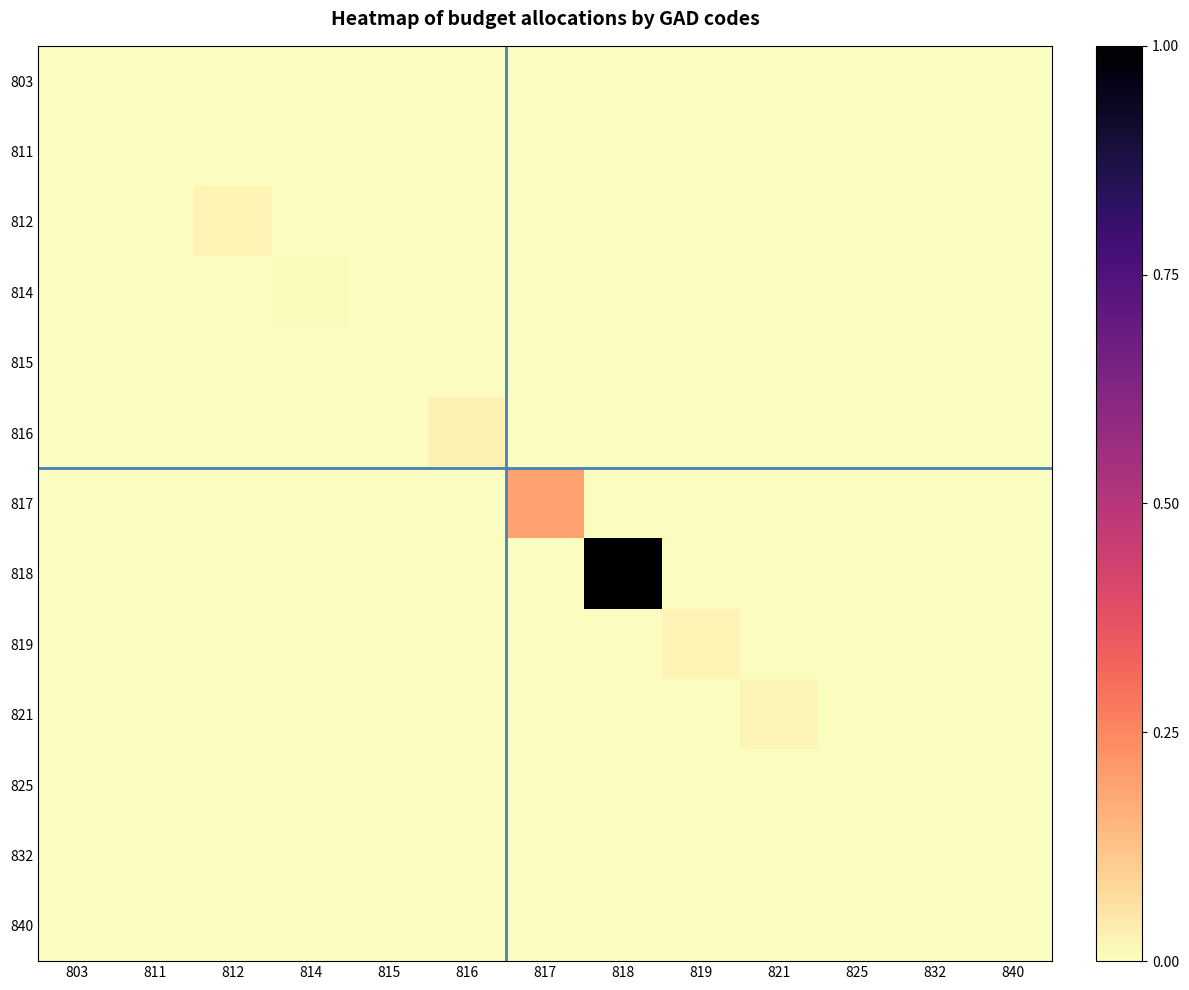

How many distinct data groups are displayed?

13